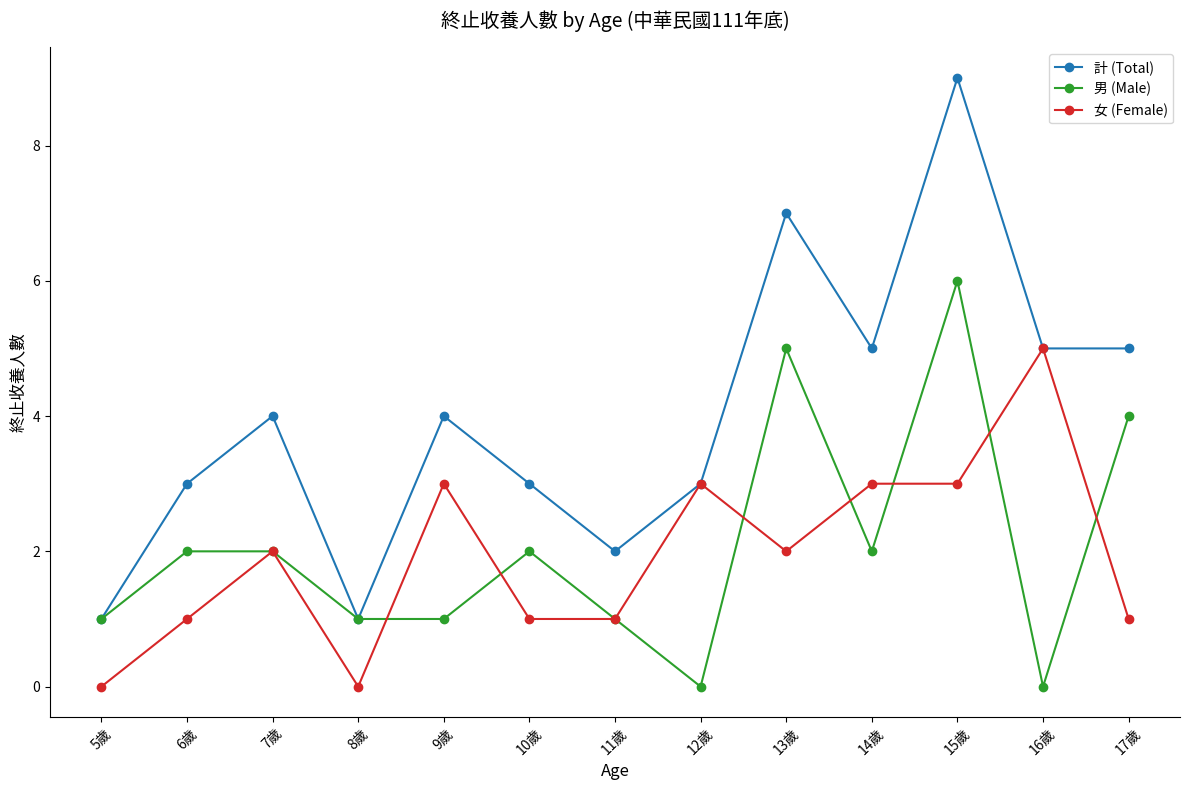

List the series in order of their peak value, highest first.

計 (Total), 男 (Male), 女 (Female)